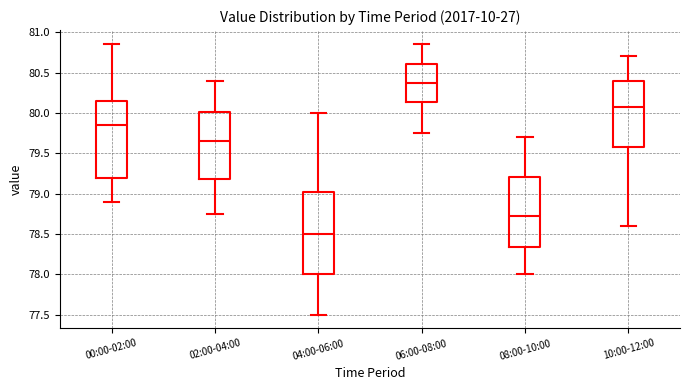

Where does the lower whisker of the box for 08:00-10:00 end on the y-axis? The values are not printed on the chart, so give them approximately, as read against the axis.

78.00